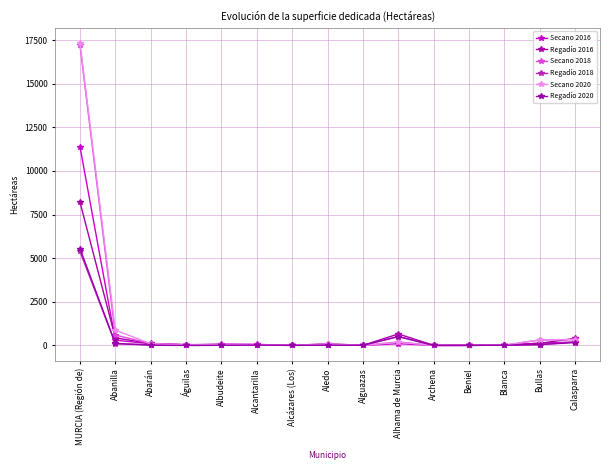

What position from the left is Blanca?

13